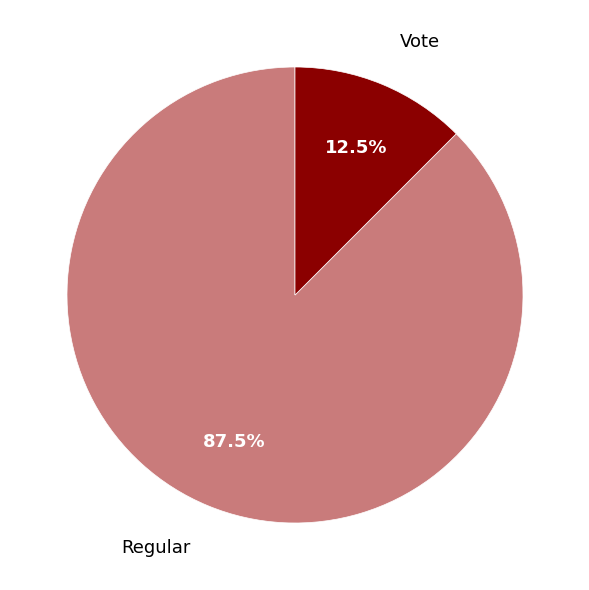

To the nearest percent, what is the average slice percentage?

50%